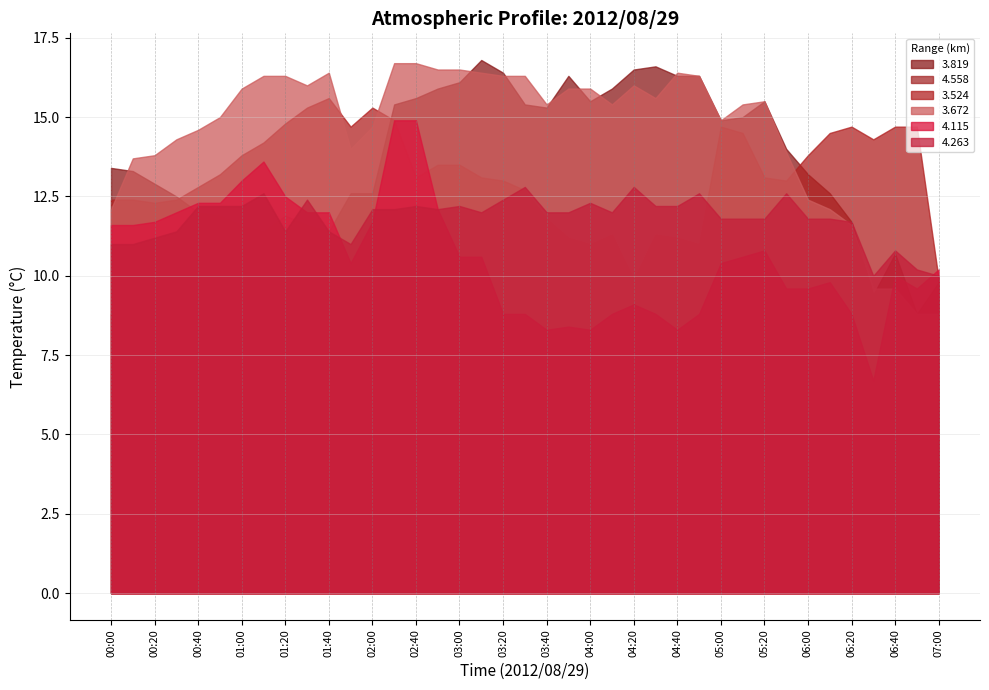

What is the value of the 4.263 point at the 23rd from the left?

12.3